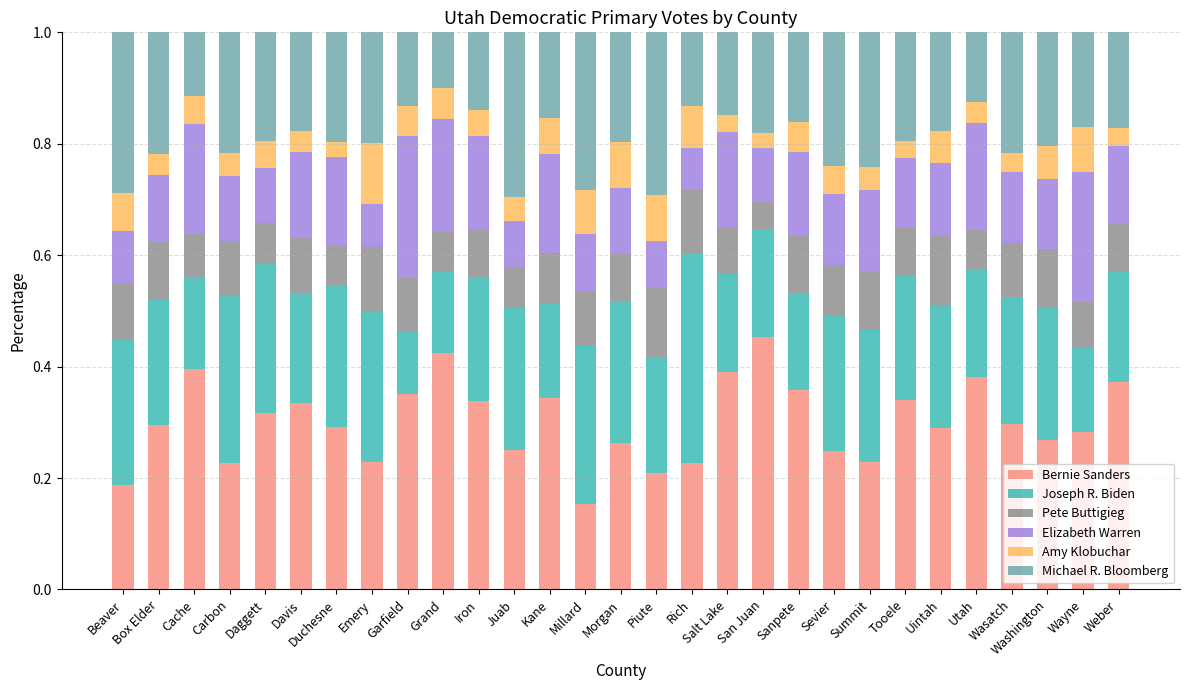

What is the total value across all series at Sevier?

1.0